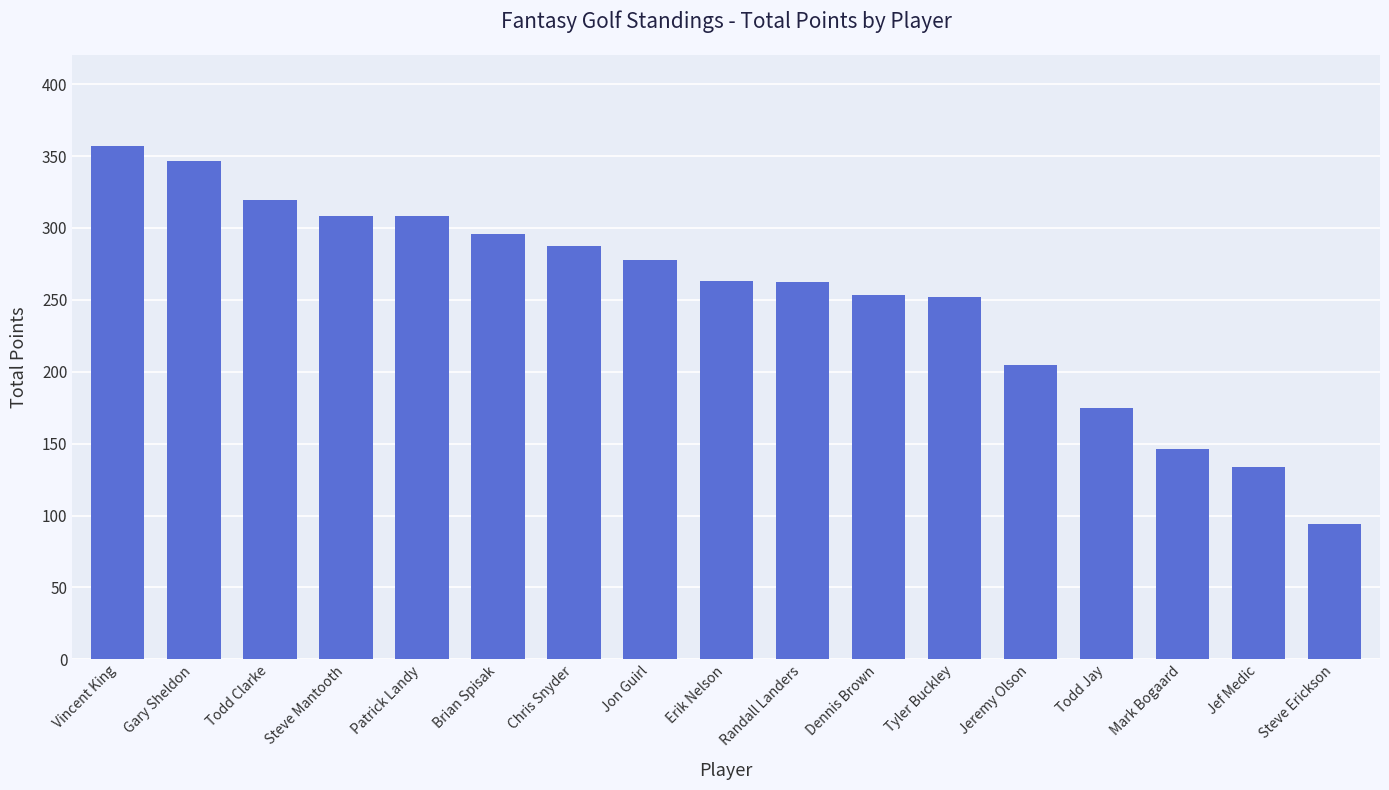

What is the maximum value shown in the chart?

357.0